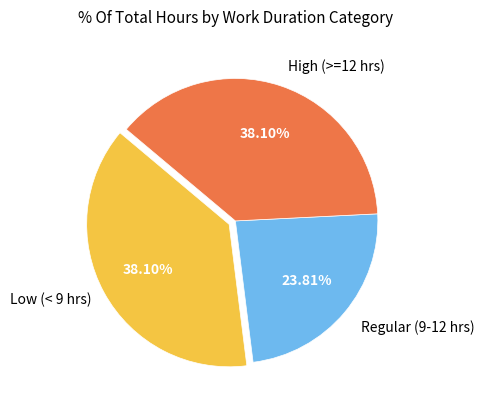

Does any single category account for the majority?

No